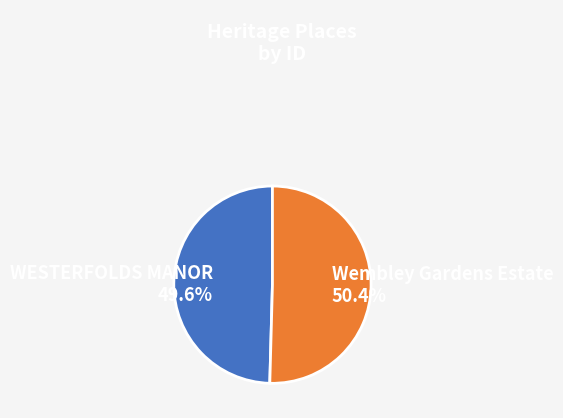

What is the ratio of the value at Wembley Gardens Estate to the value at WESTERFOLDS MANOR?

1.0